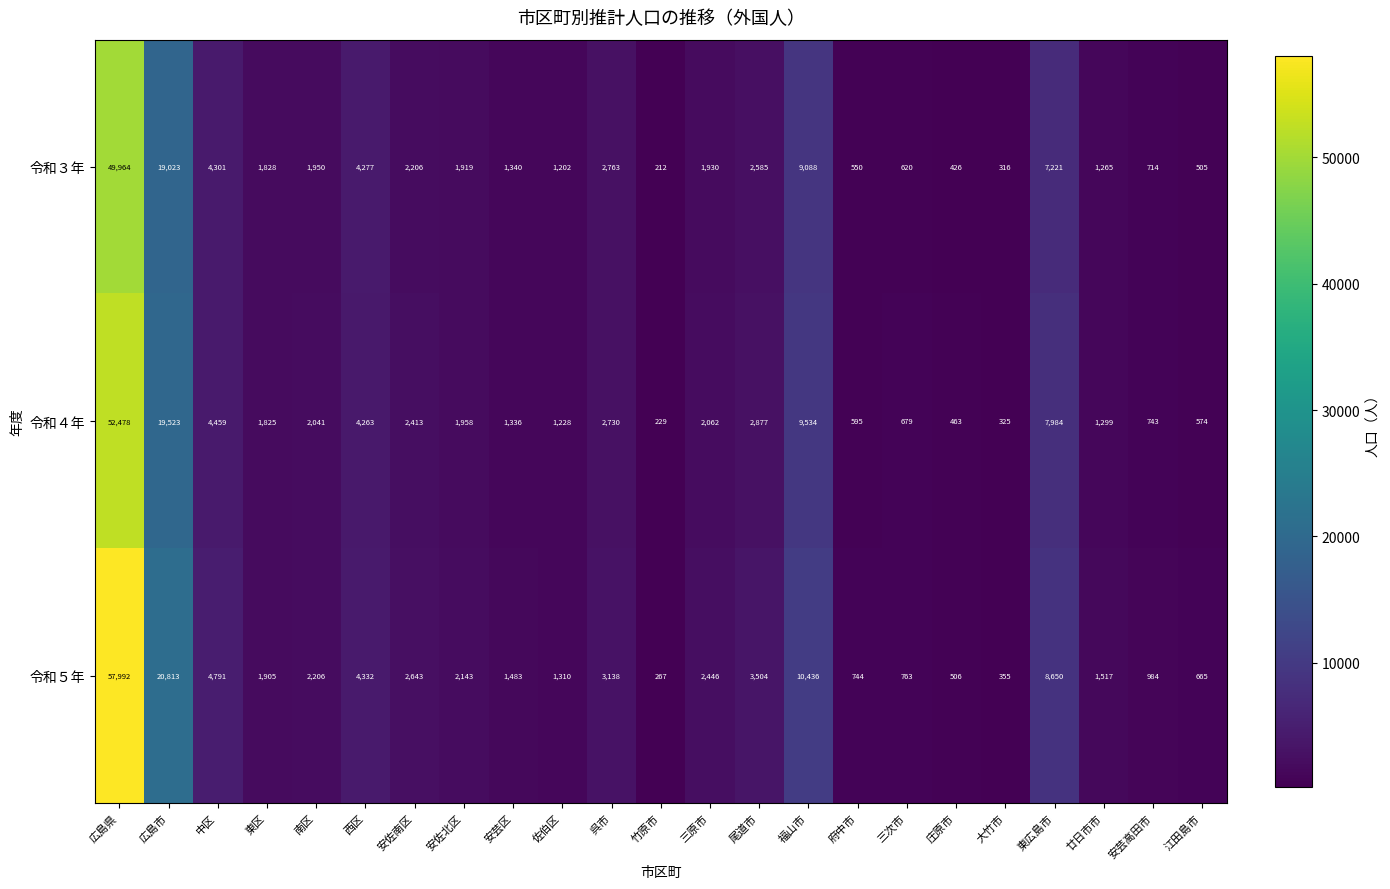

What is the maximum value for 令和５年?

57992